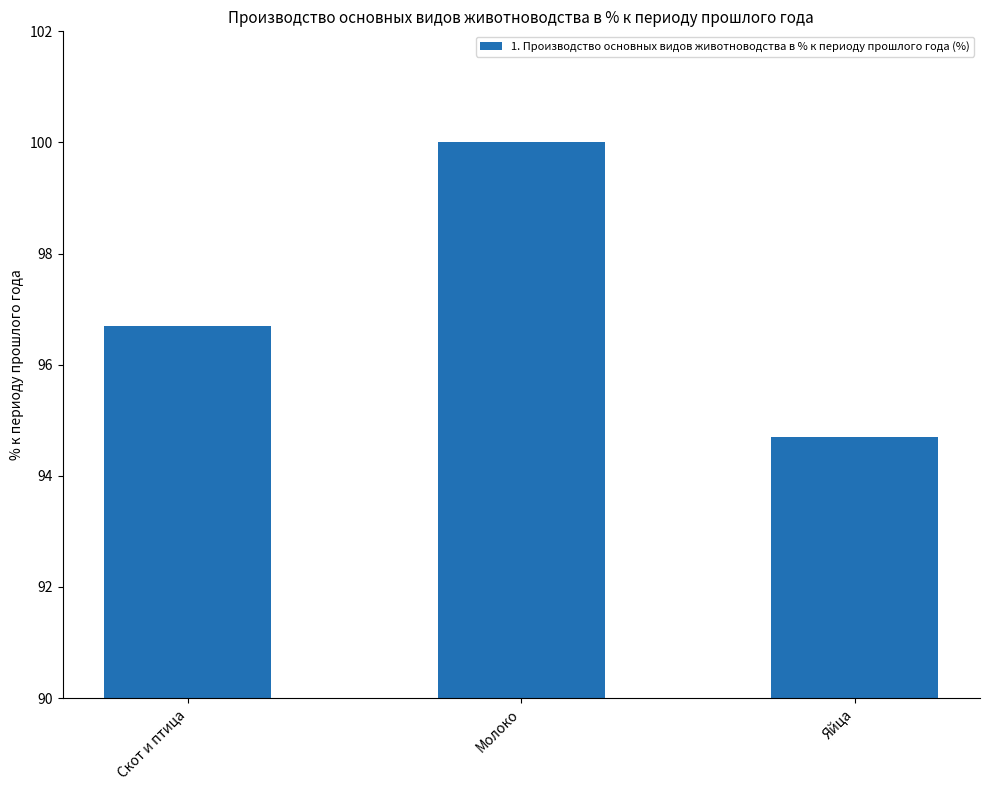

True or false: the data shows 45.3 at Молоко.

False